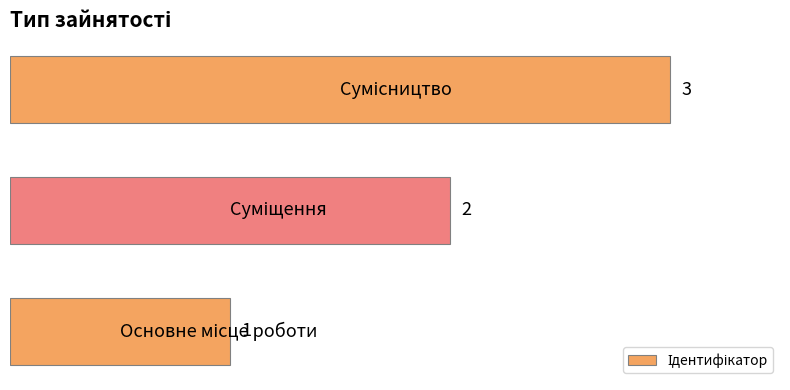

What is the sum of all values?

6